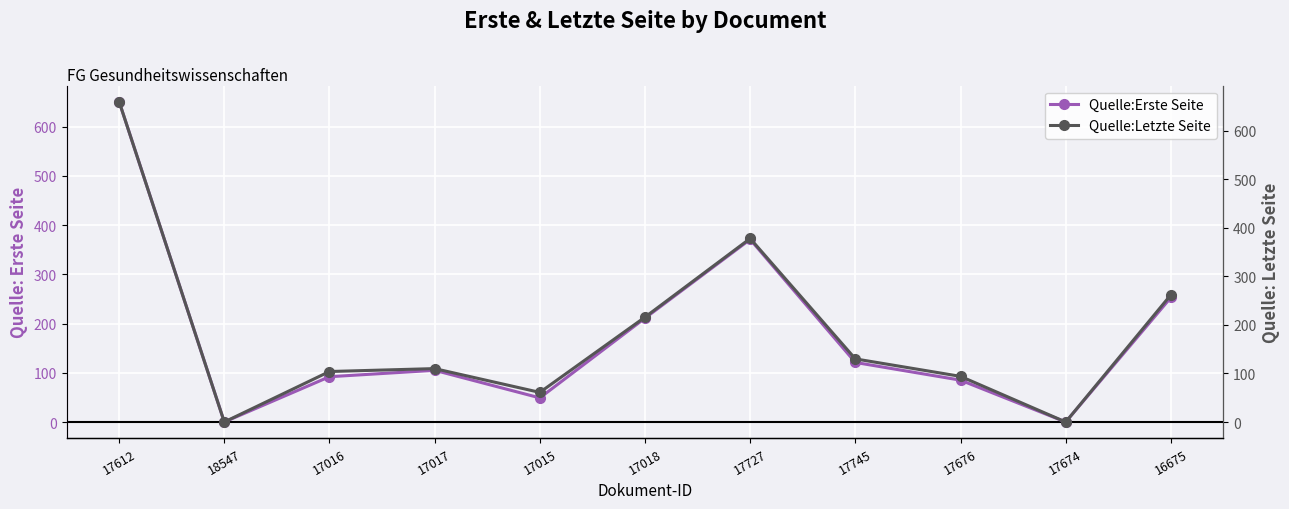

True or false: Quelle:Letzte Seite and Quelle:Erste Seite intersect in this chart.

False